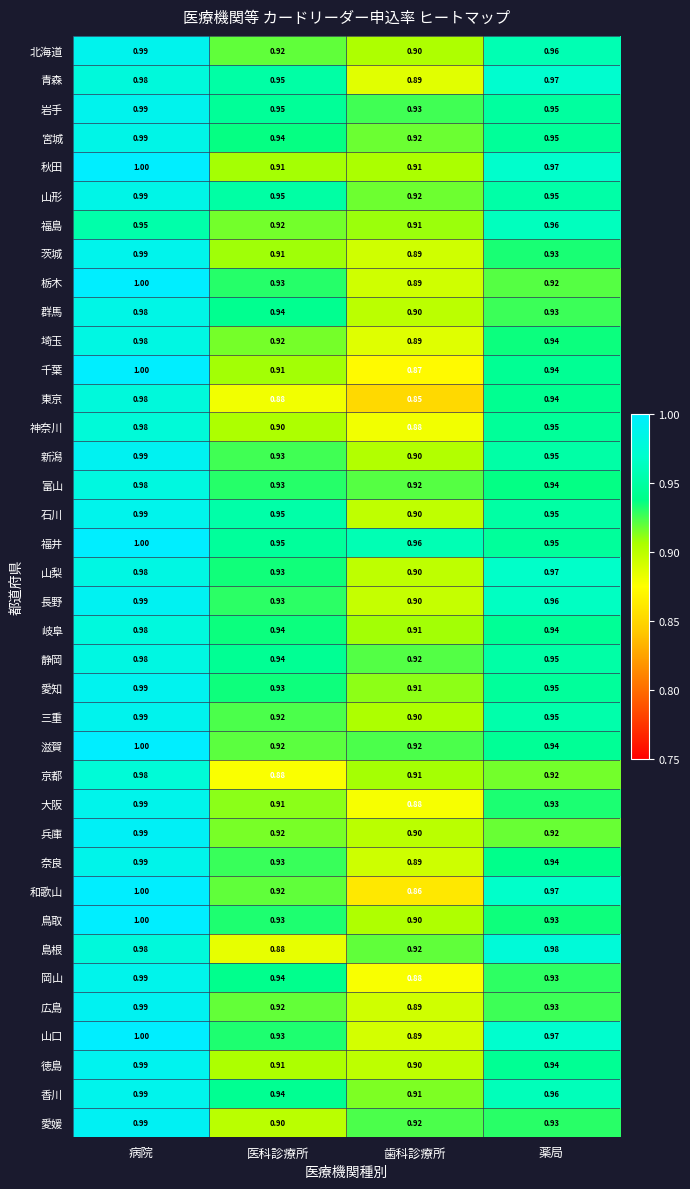

At which label is 山口 closest to 0?

歯科診療所